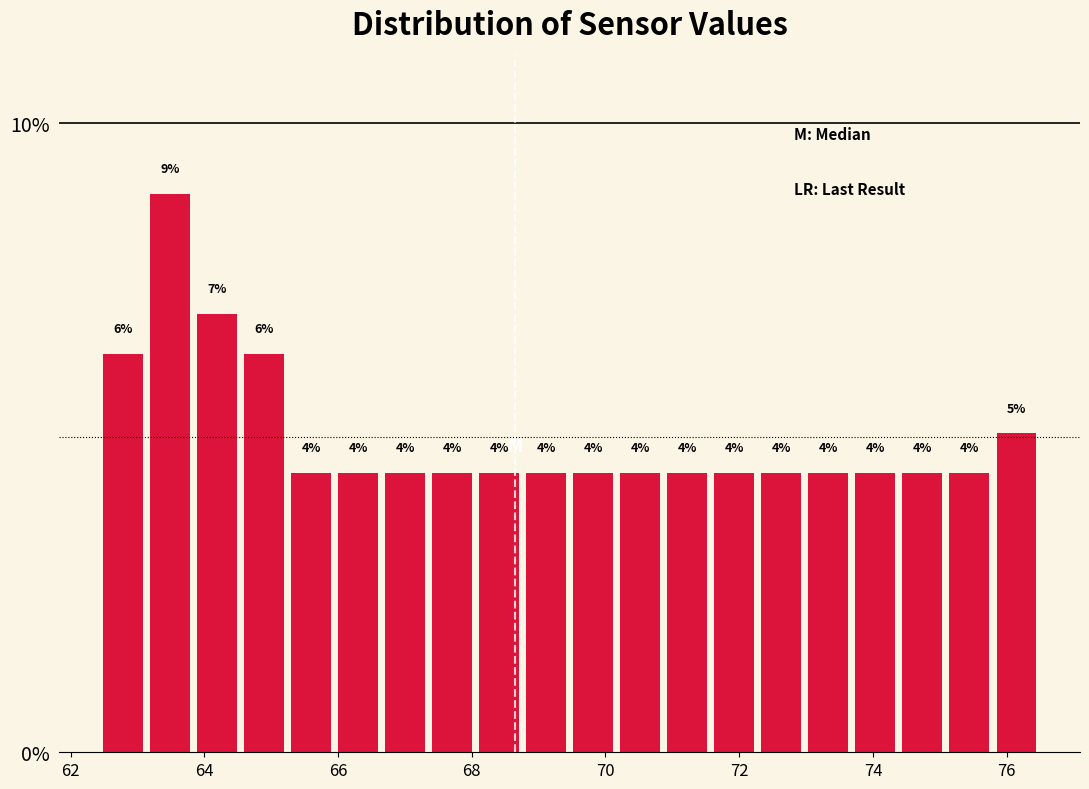

Around what value on the x-axis is the tallest bar? Give the approximate position of its centre, as read against the axis.

63.4